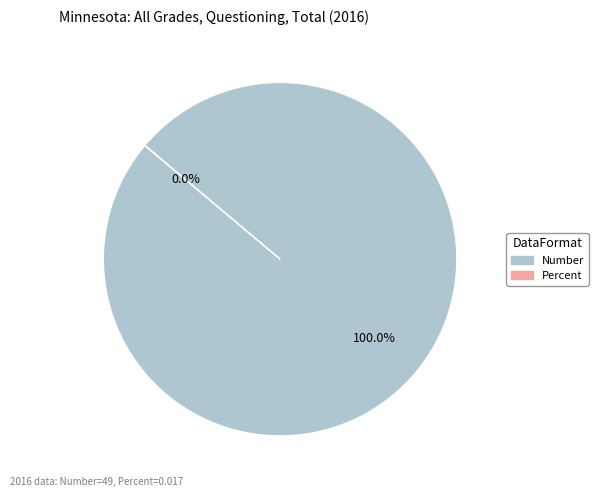

What percentage is the Number slice, to the nearest percent?

100%